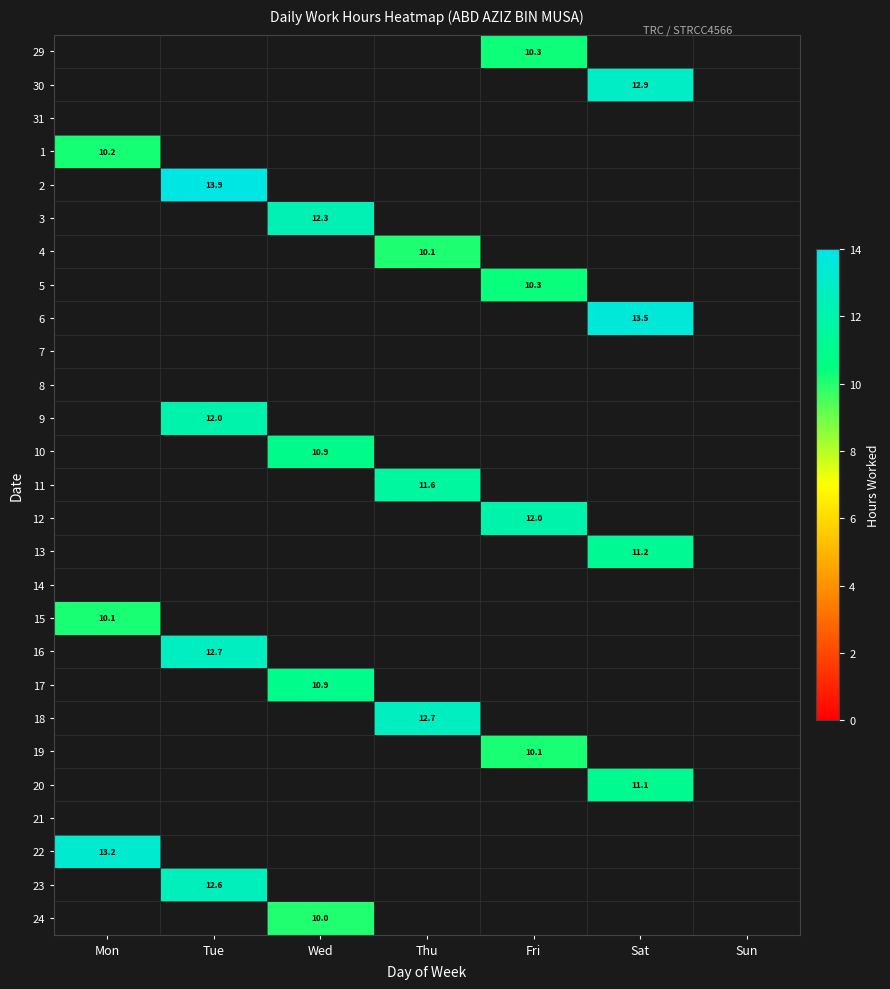

True or false: 11 has a value of 11.6 at Thu.

True